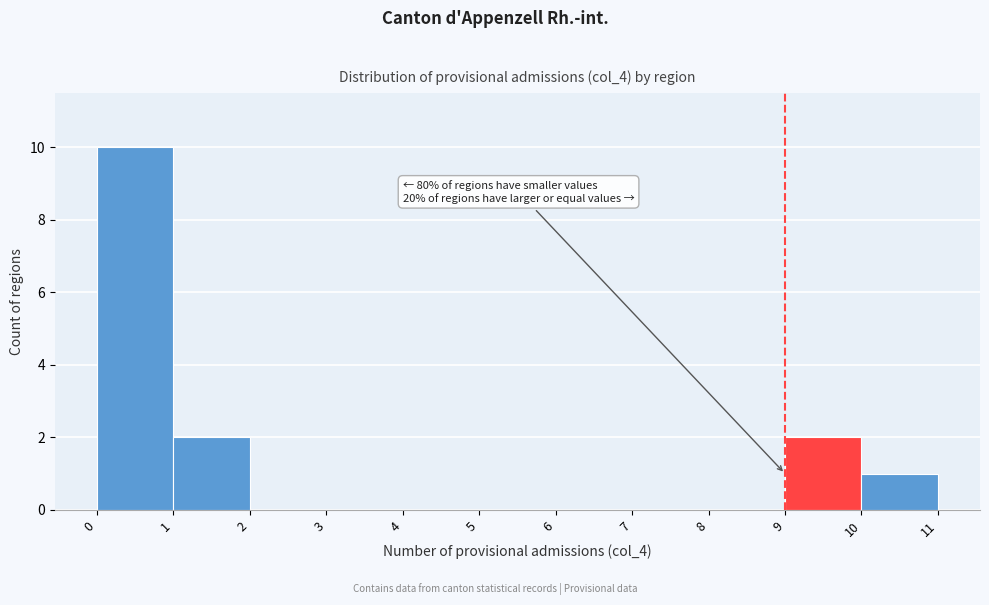

Which range on the x-axis has the tallest bar?

0 to 1